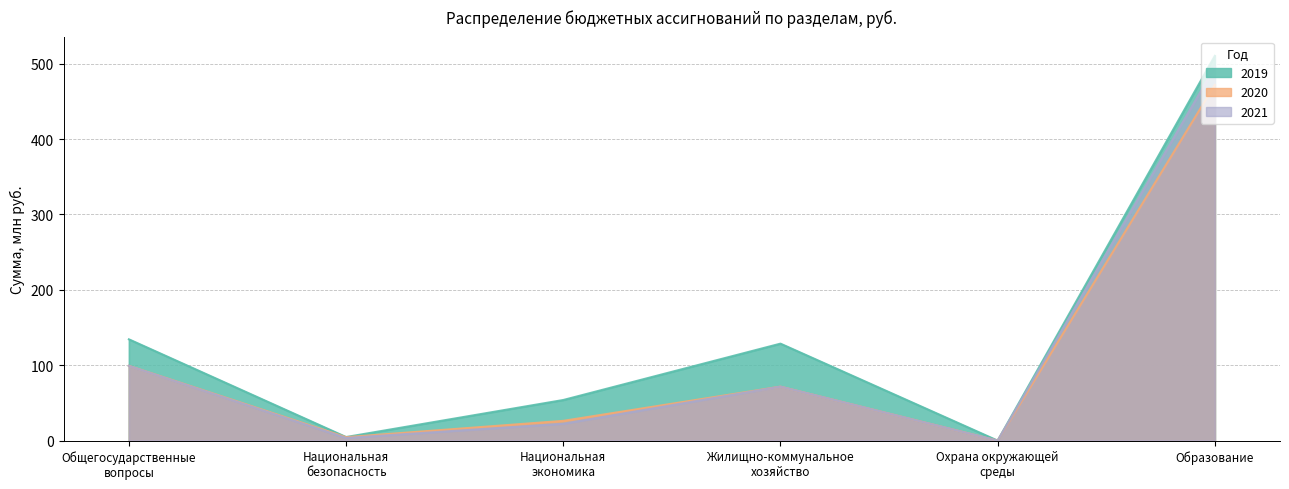

The 2019 series shows -269.7 at Охрана окружающей
среды. True or false?

False